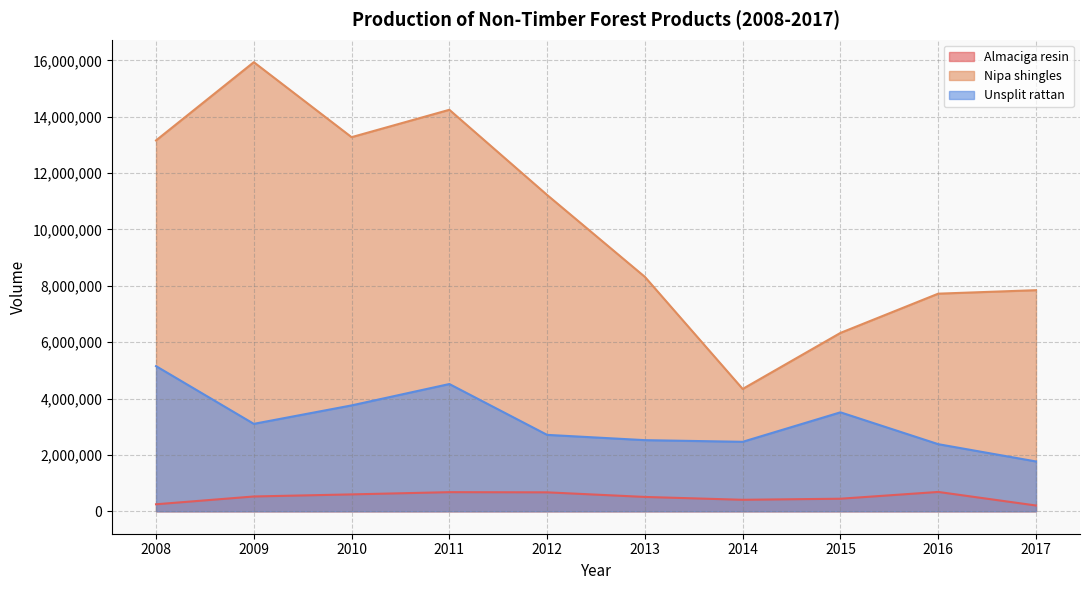

Where does the Nipa shingles series first go above 11224300?

2008